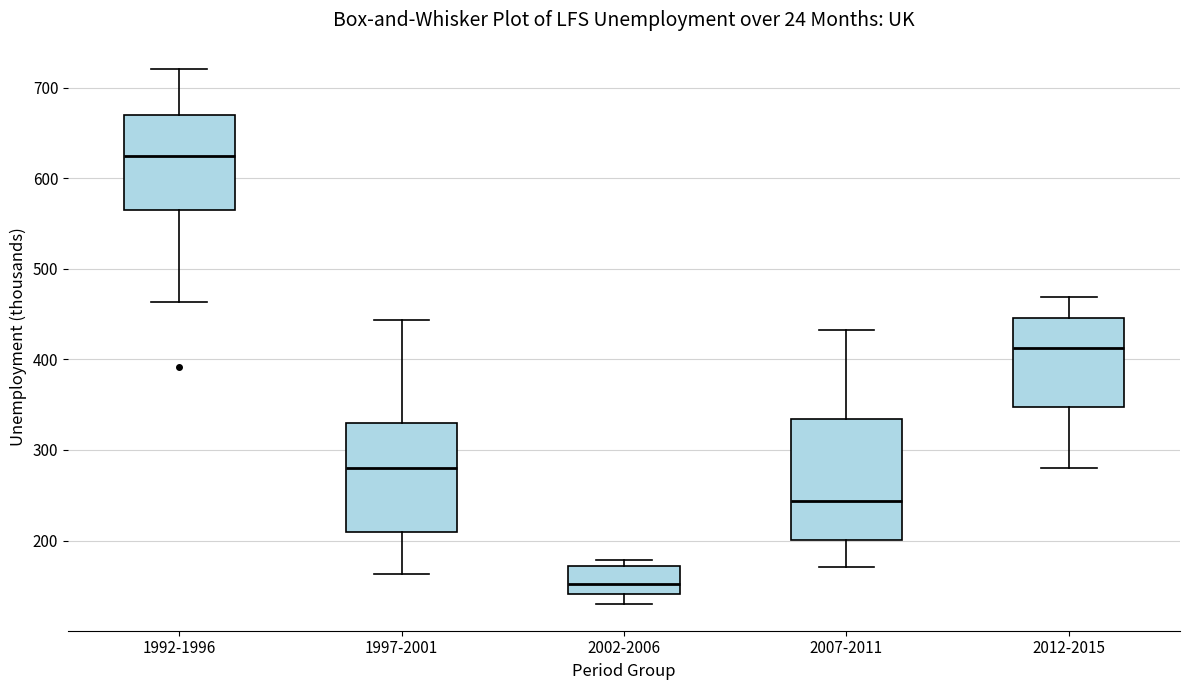

Which box has the highest median line?

1992-1996